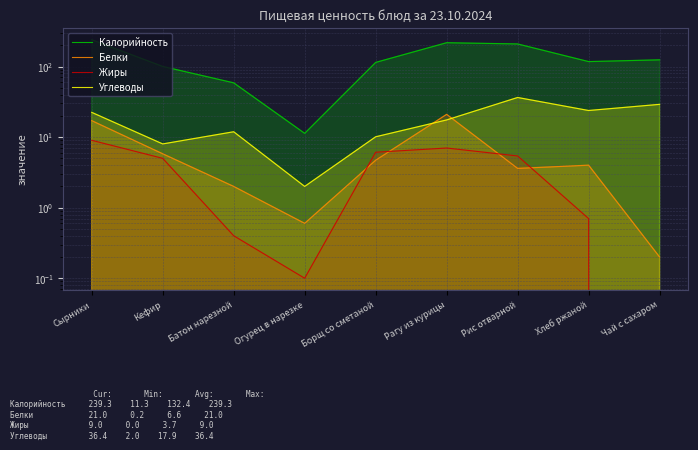

What is the difference between the maximum and minimum values in the Белки series?

20.8